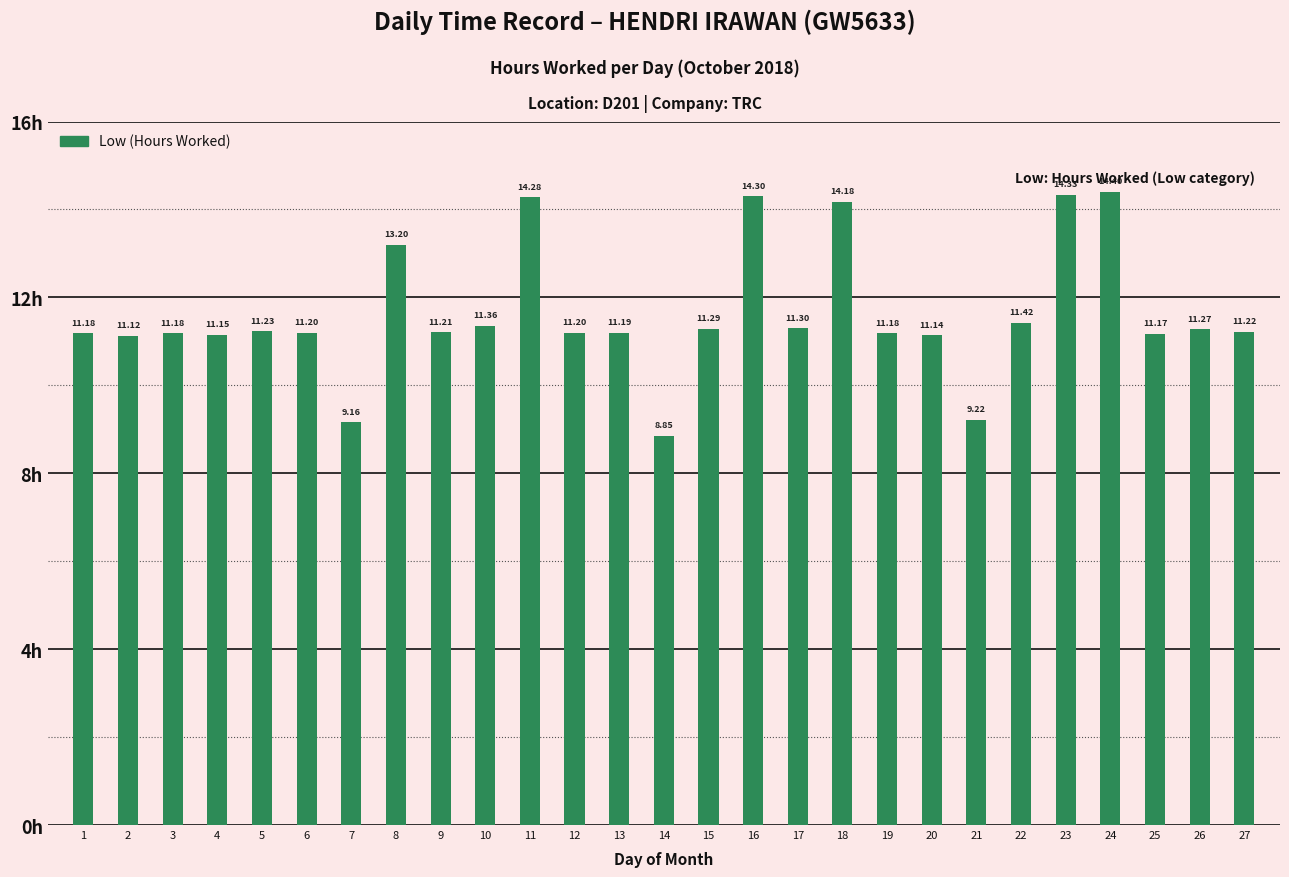

The value at 20 is 11.1. True or false?

True